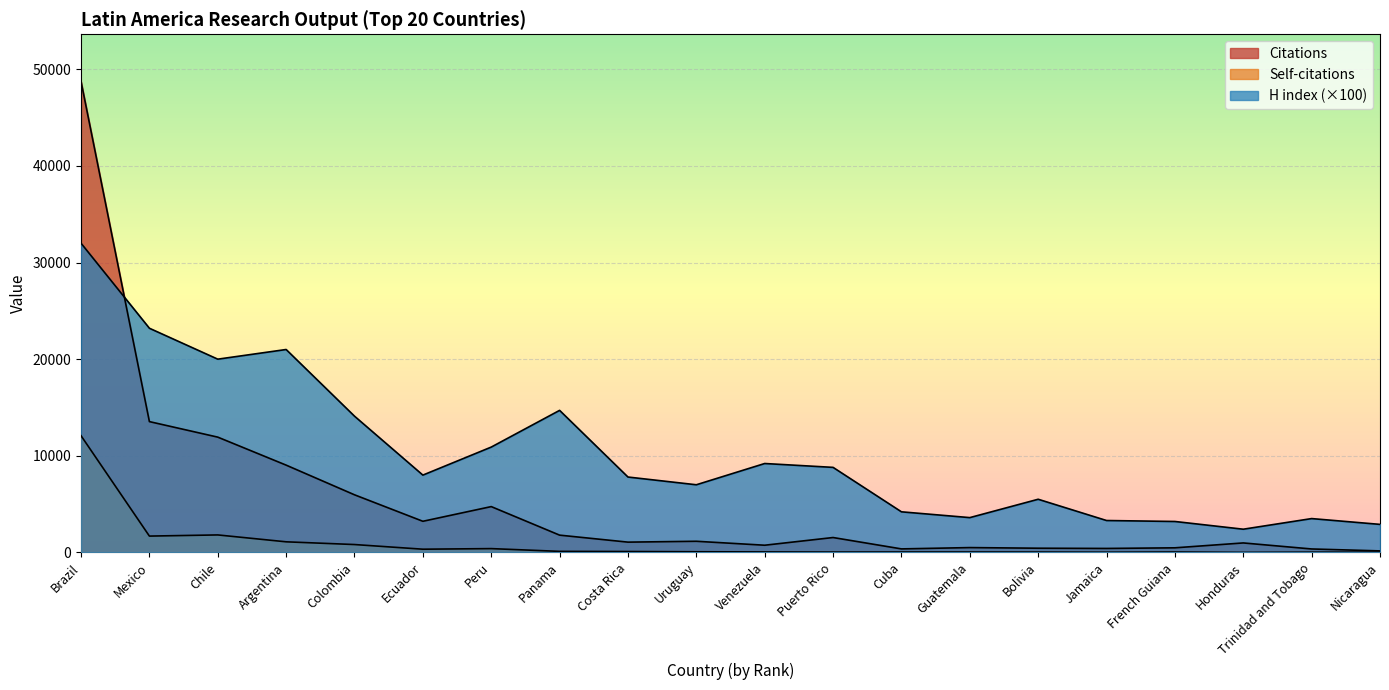

What is the spread (max minus min) of values at Venezuela?

9152